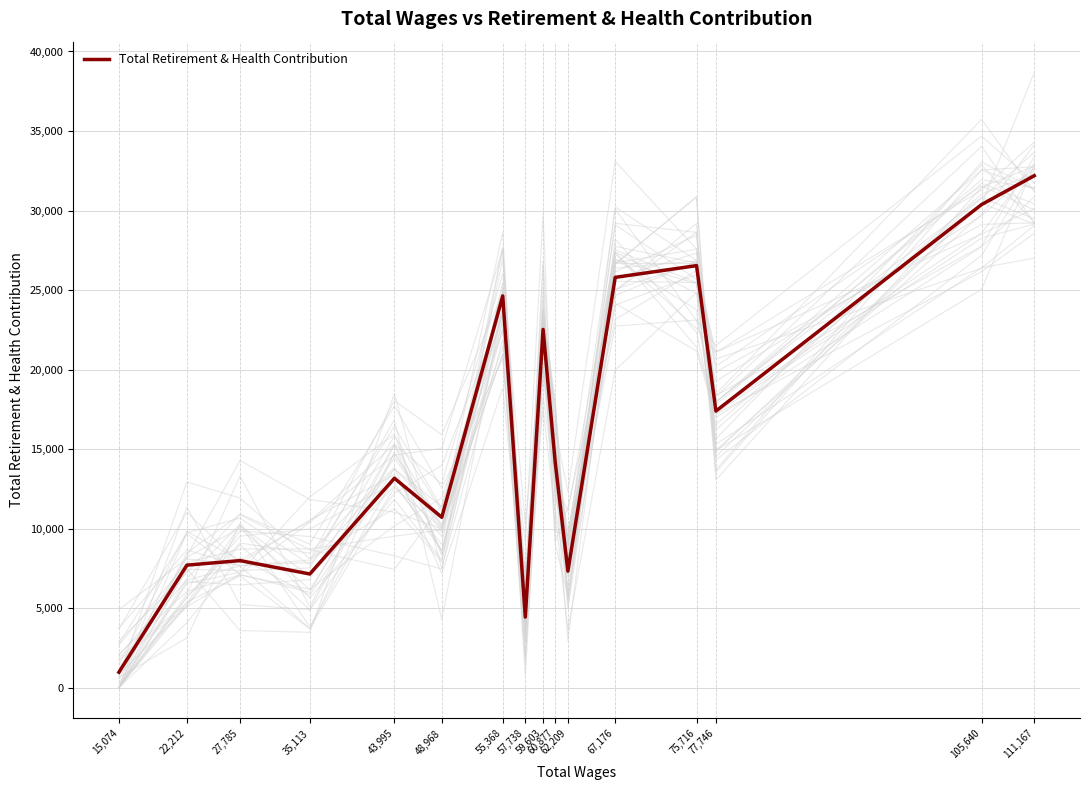

How many interior local valleys (lower than both neighbors) does the data have?

5